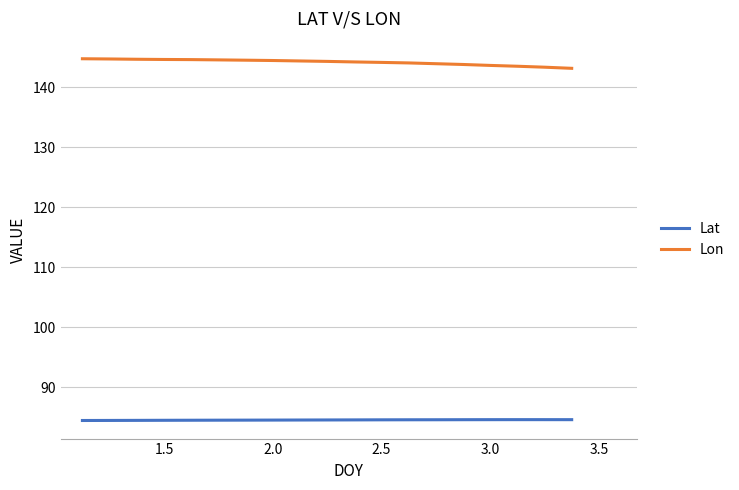

What is the maximum value shown in the chart?

144.8